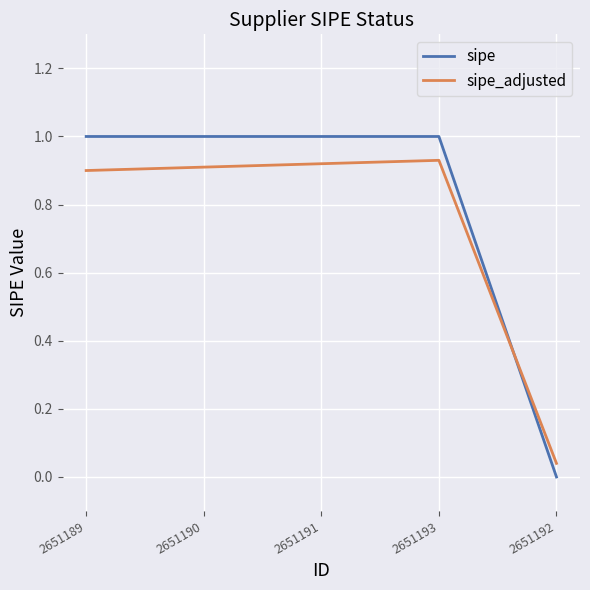

What is the spread (max minus min) of values at 2651189?

0.1